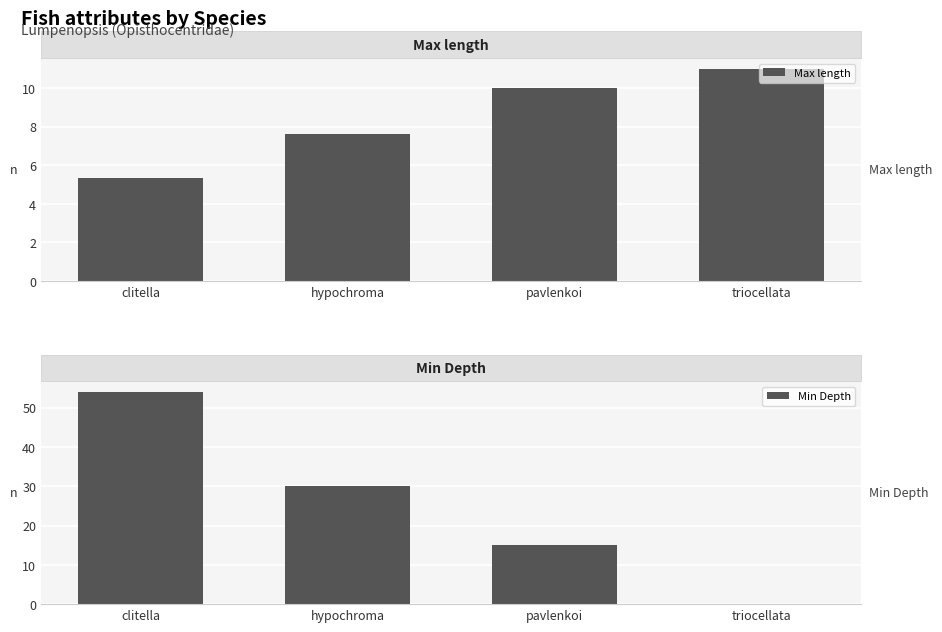

What is the average value of the Min Depth series?

25